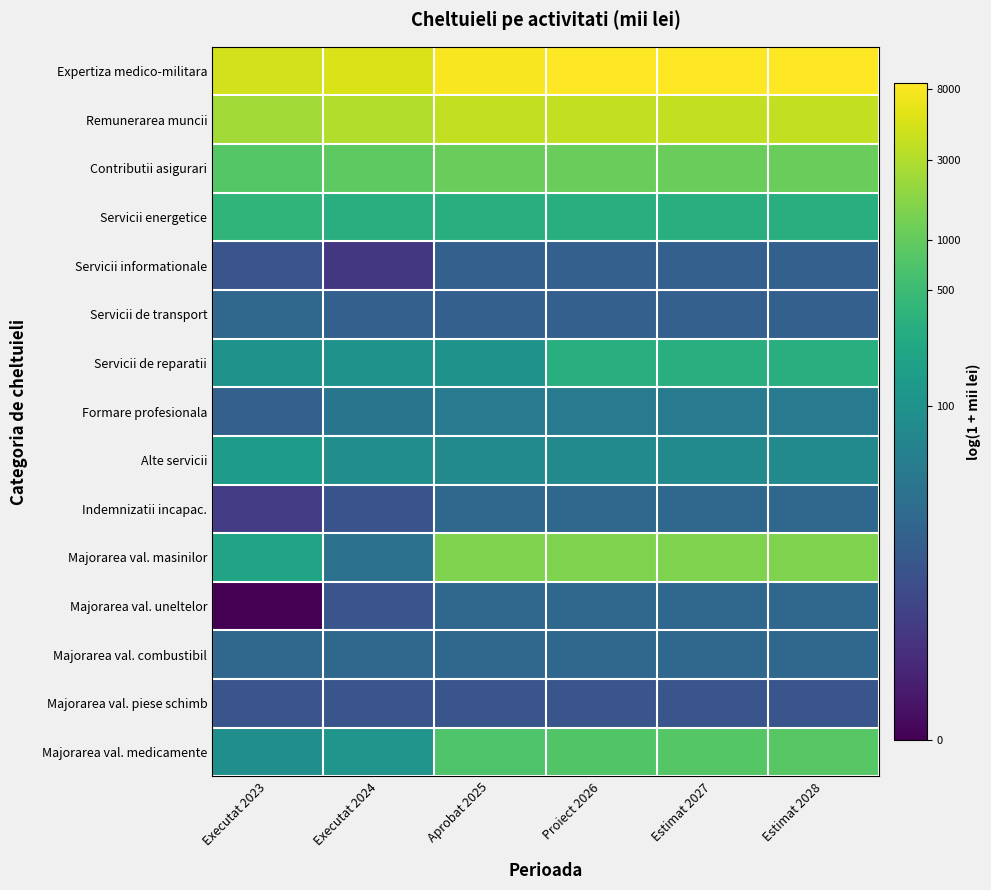

Which series changed the most between Executat 2024 and Proiect 2026?

Majorarea val. masinilor